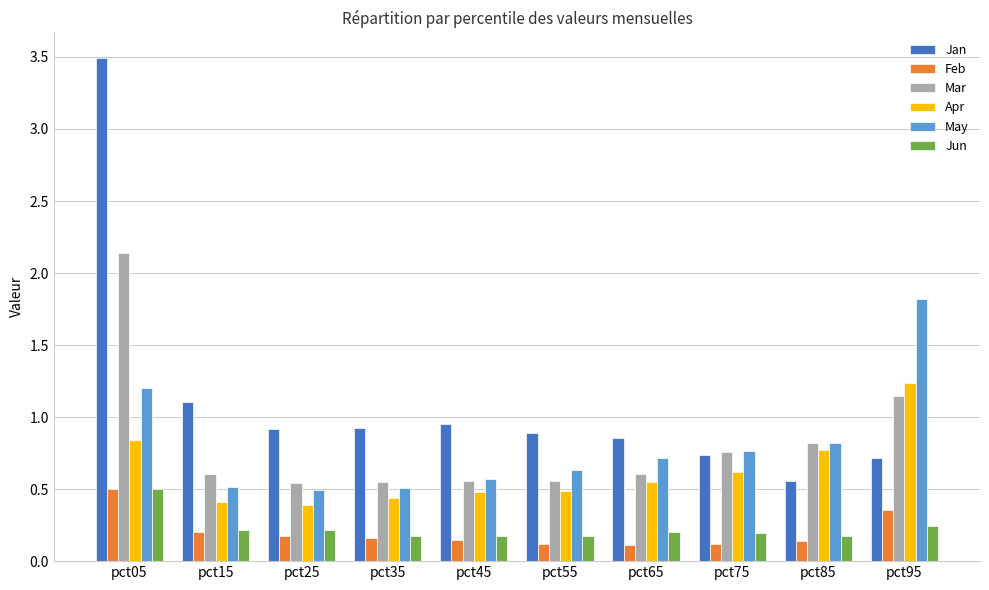

What is the sum of all Mar values?

8.3